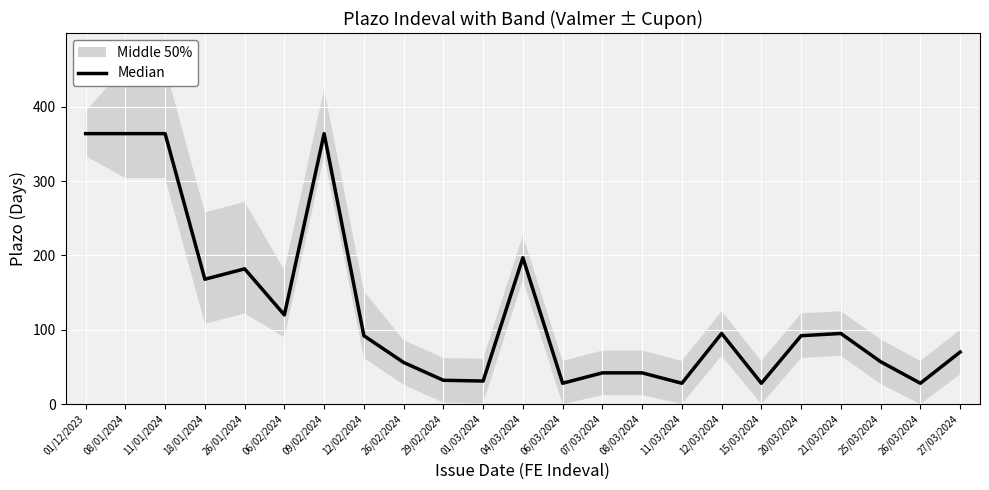

How many points are higher than both their immediate neighbors (excluding endpoints)?

5